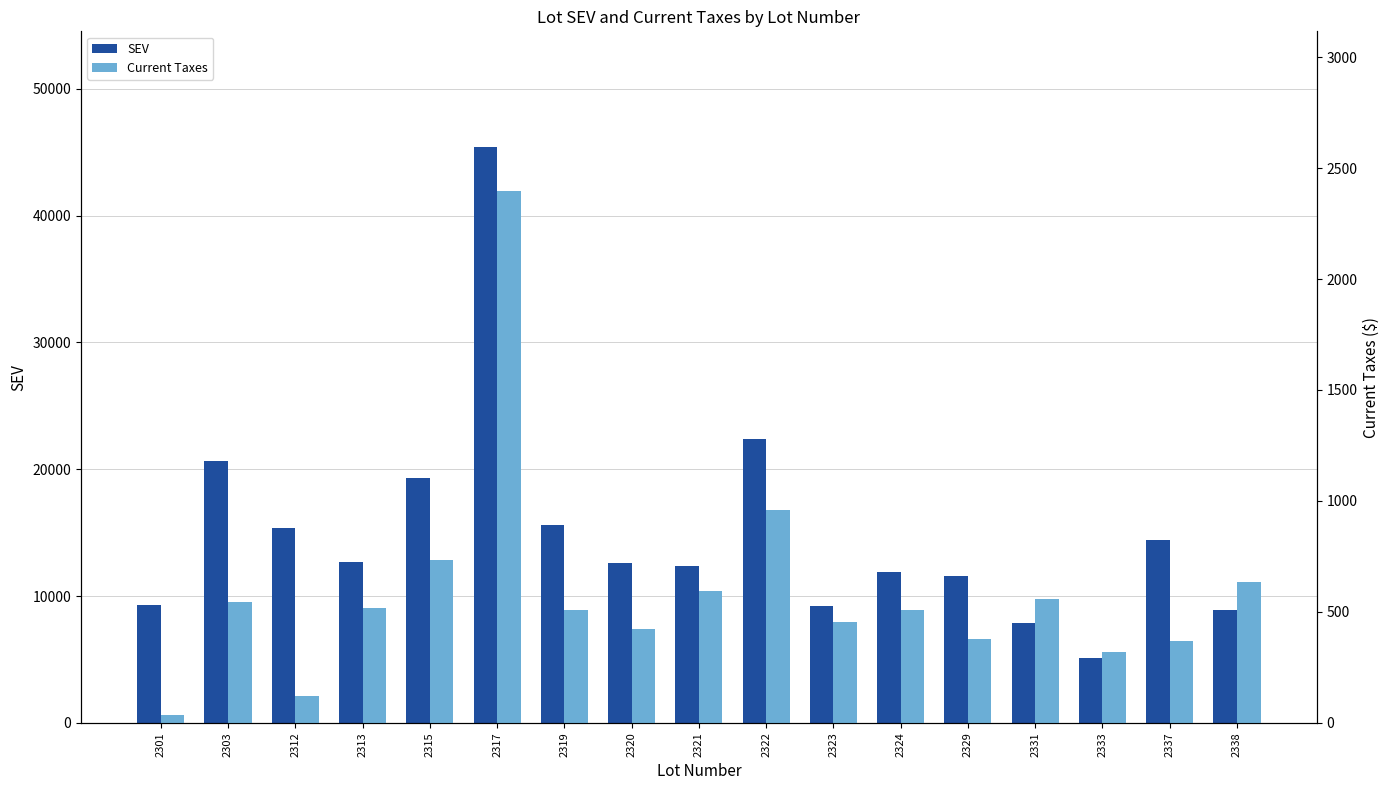

What is the difference between the highest and lowest values at 2331?

7300.1